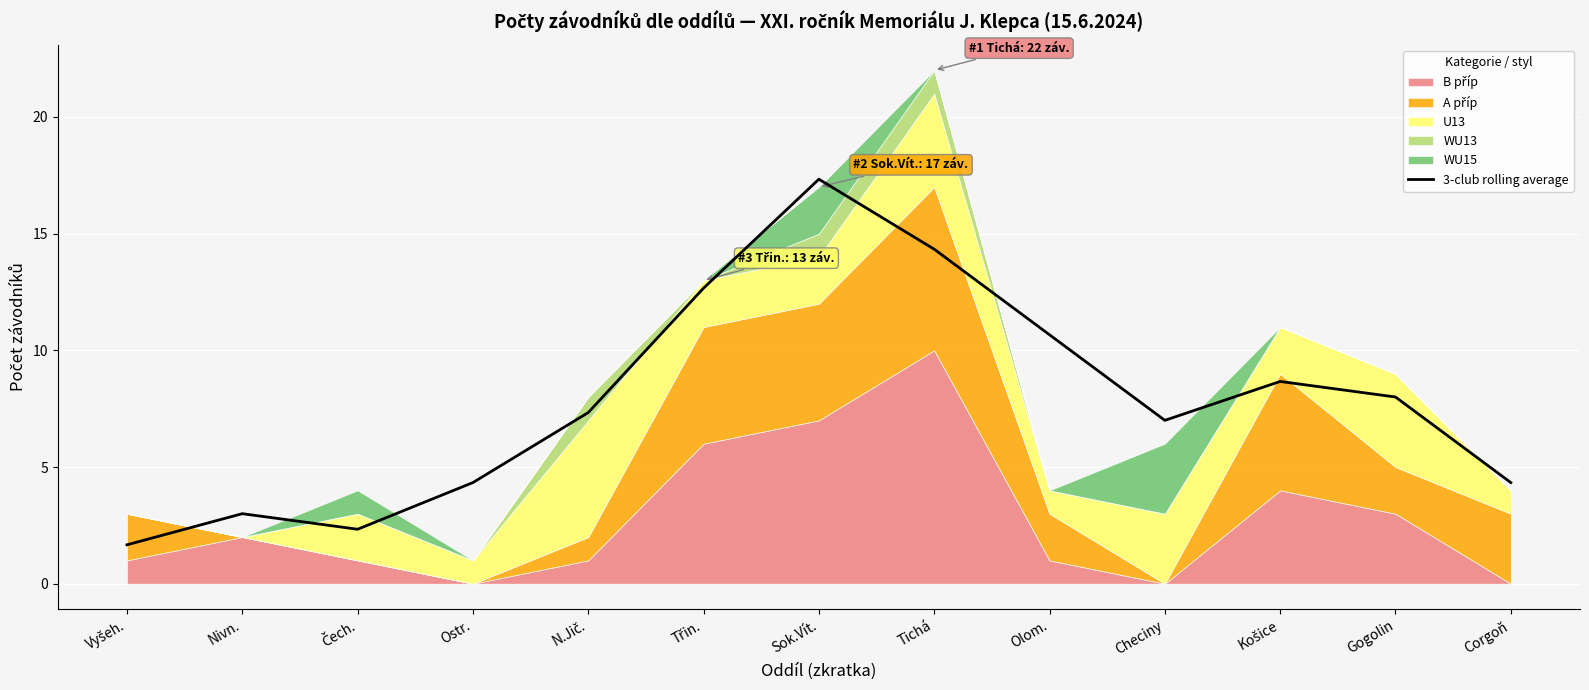

Which category has the lowest value across all series?

Vyšeh.